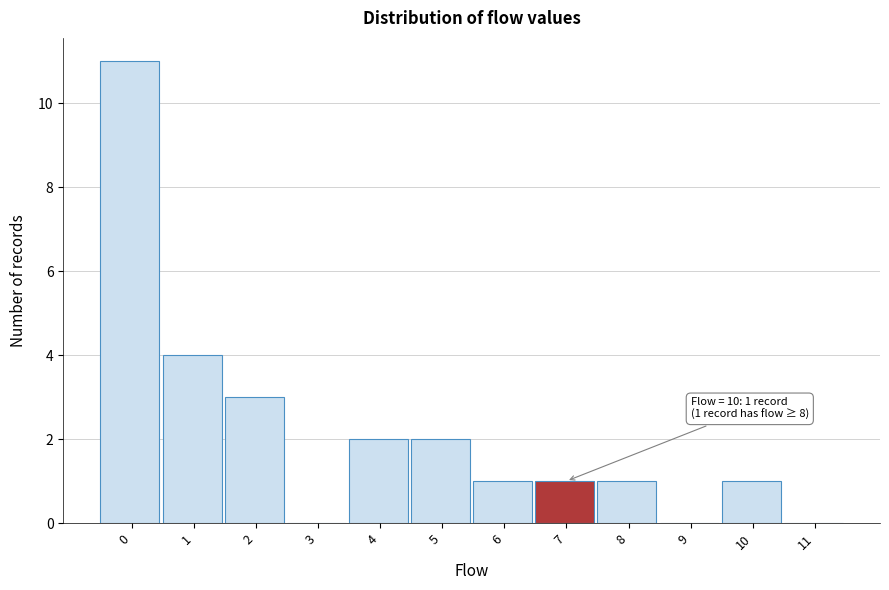

Reading right to left, extract all data points from this chart.

11=0	10=1	9=0	8=1	7=1	6=1	5=2	4=2	3=0	2=3	1=4	0=11